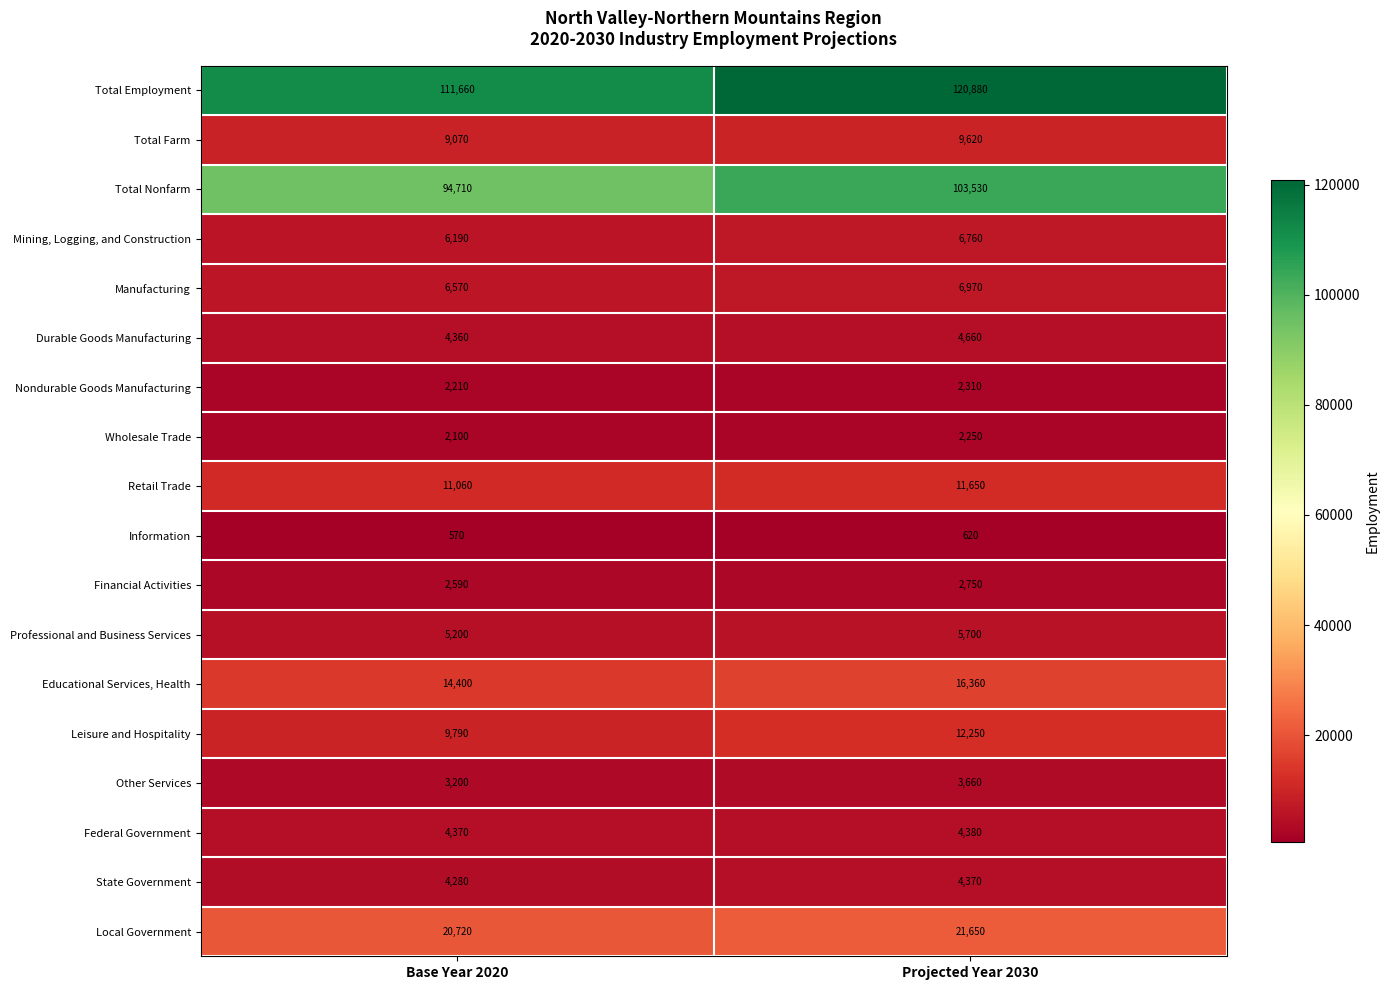

Between Base Year 2020 and Projected Year 2030, which series saw the biggest shift?

Total Employment